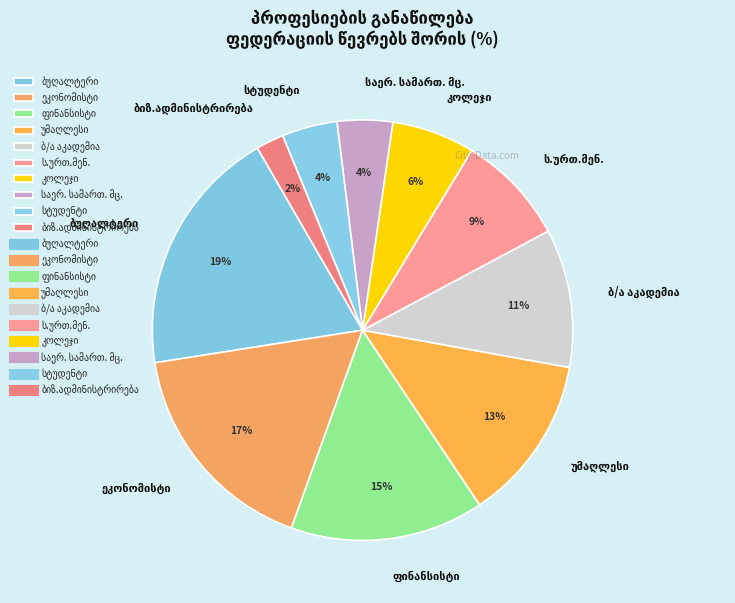

To the nearest percent, what is the average slice percentage?

10%